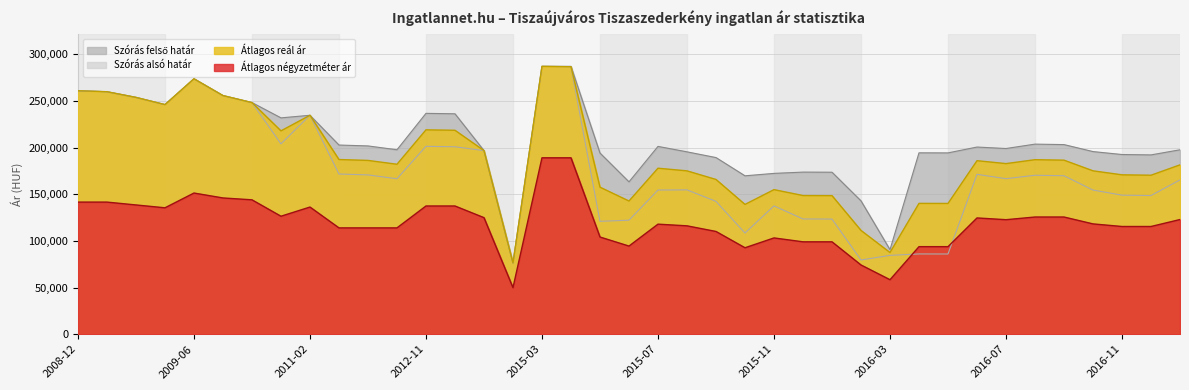

Which label corresponds to the smallest value in the chart?

2014-05